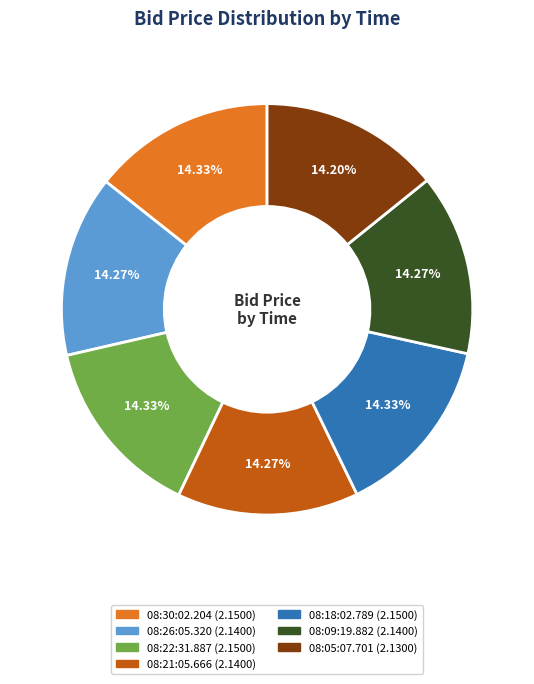

How much of the chart is everything except 08:05:07.701?

85.8%